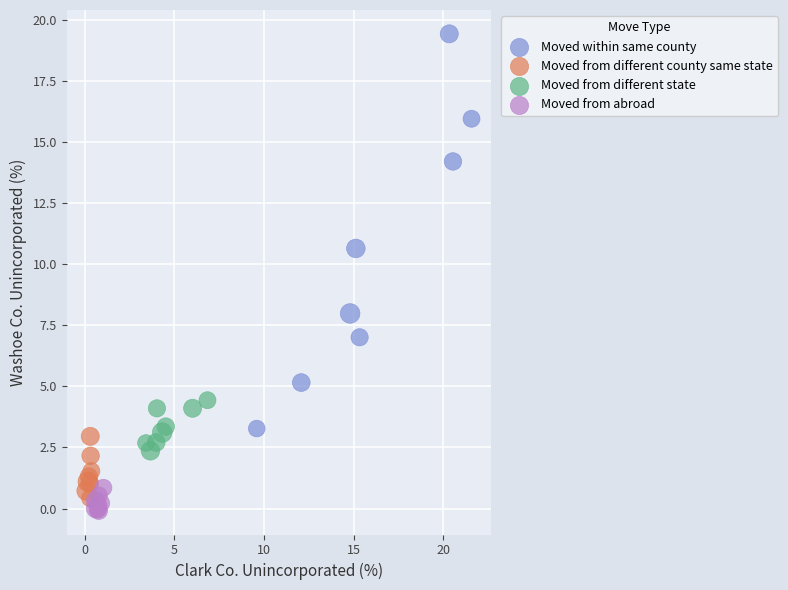

Which series has the largest Y range (max minus min)?

Moved within same county